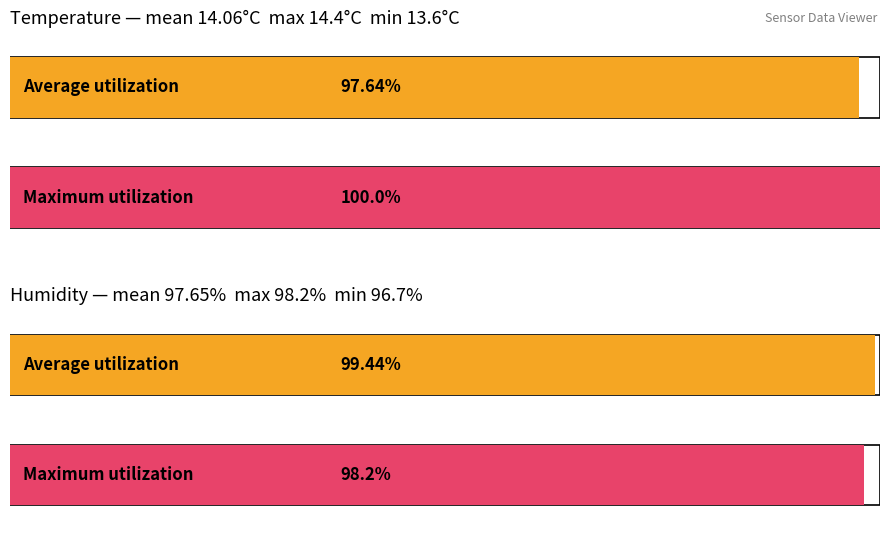

What is the difference between the maximum and second lowest values in the Temp series?

0.8